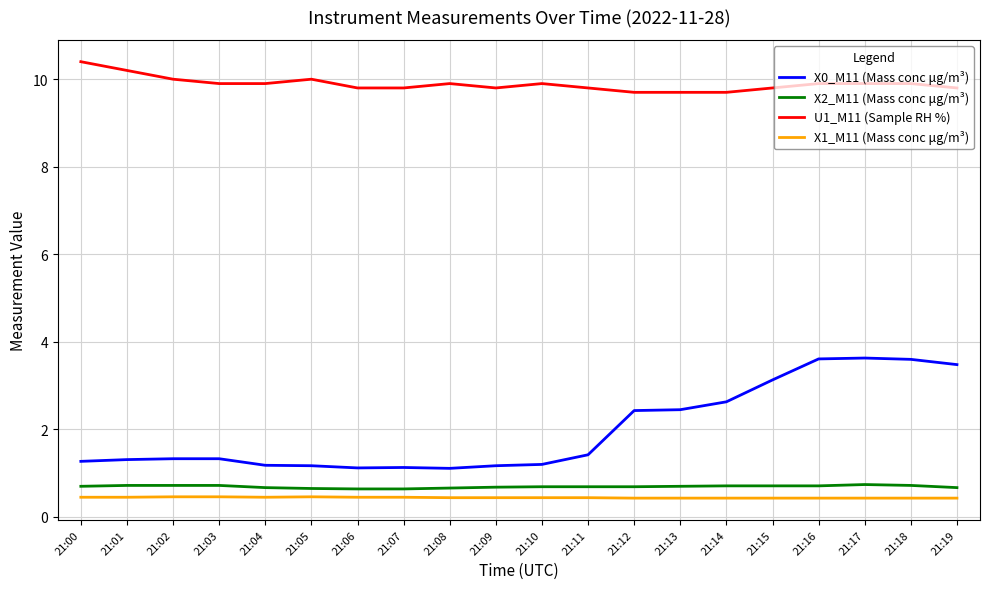

The value of X0_M11 (Mass conc μg/m³) at 21:16 is 4.9. True or false?

False